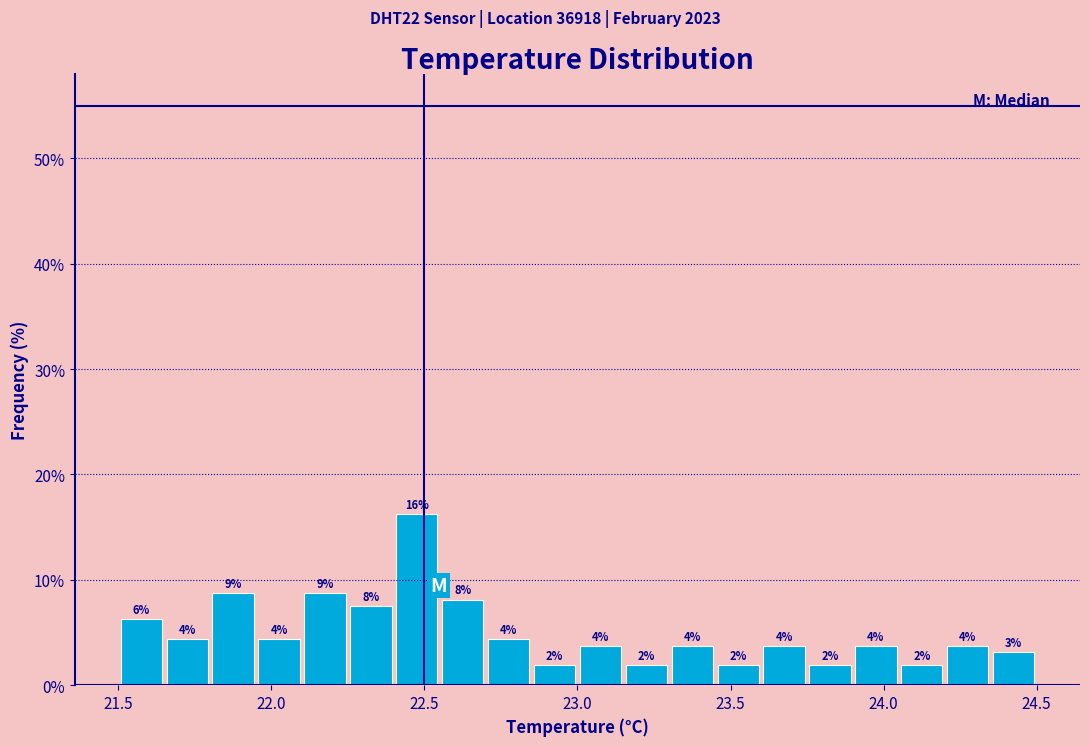

Read against the x-axis, roughly where is the centre of the tallest bar?

22.50